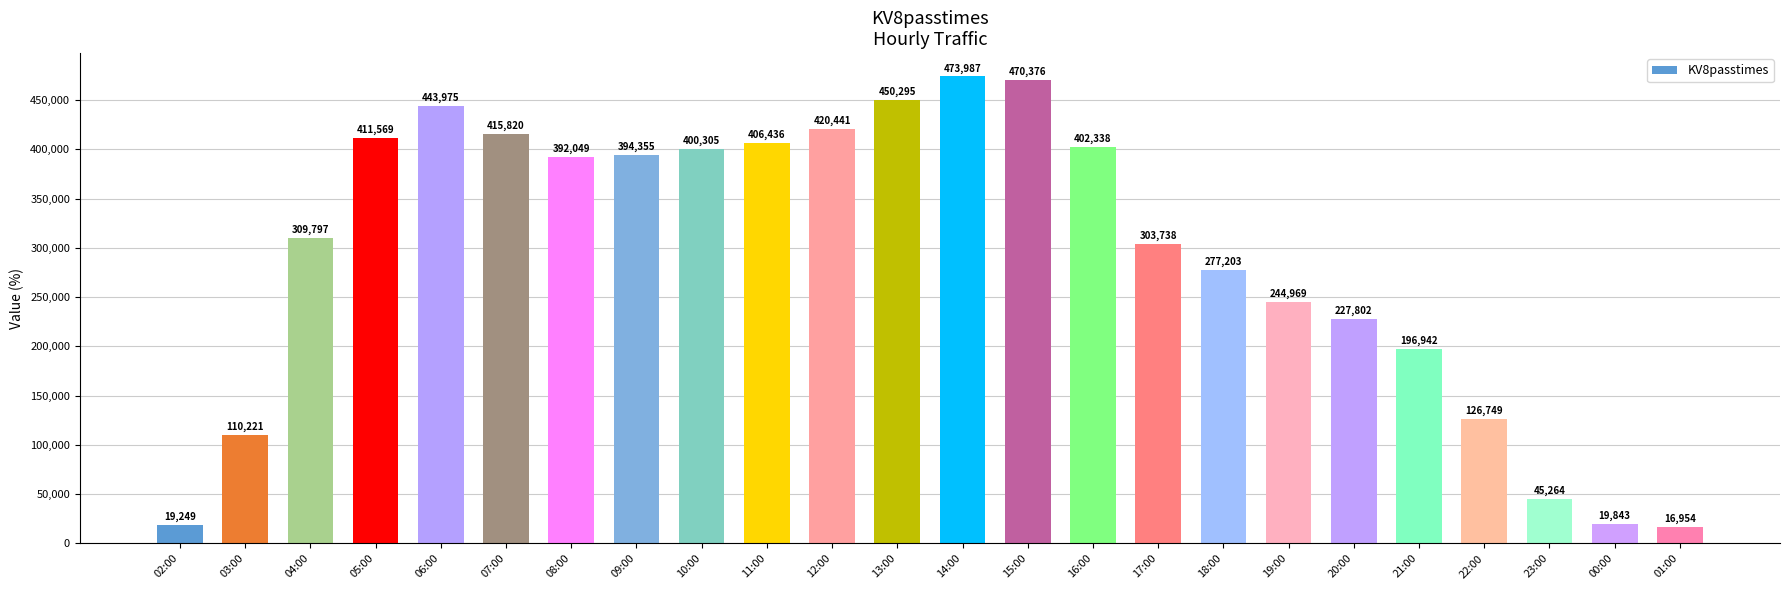

What is the difference between the maximum and minimum values?

457033